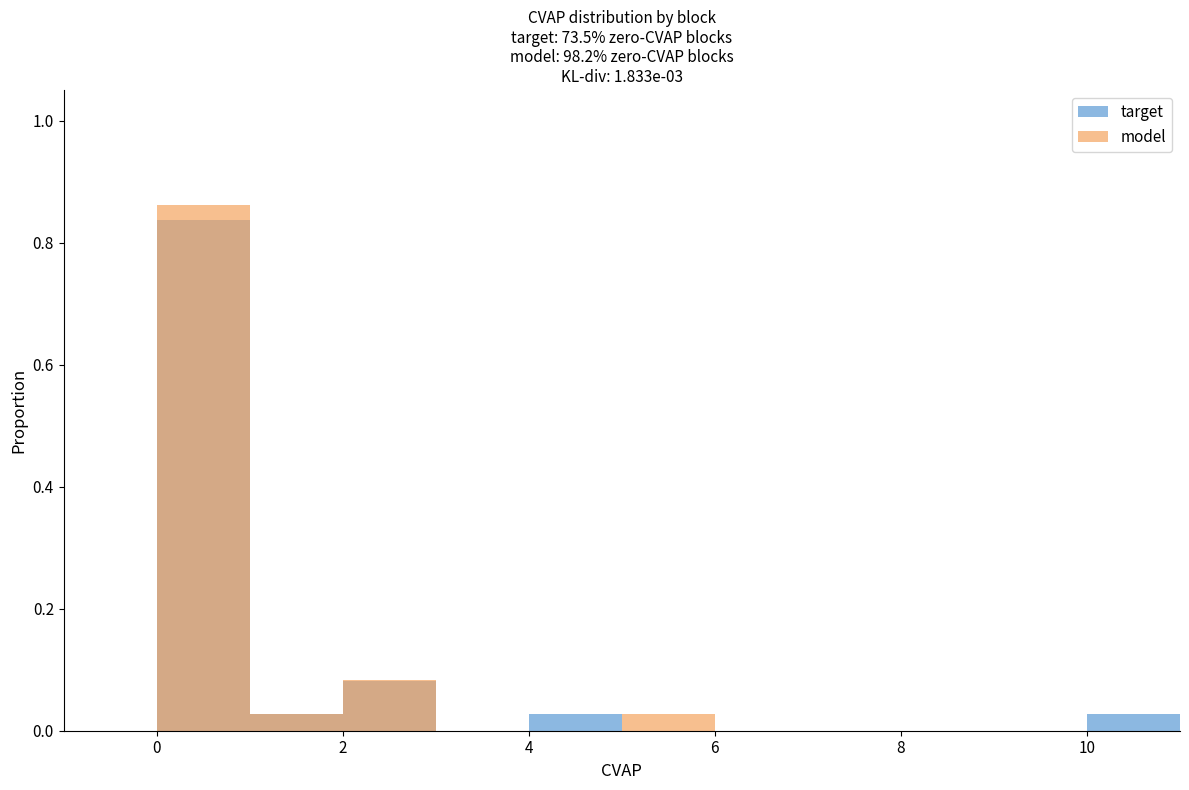

What is the label of the 1st bar from the right?

10